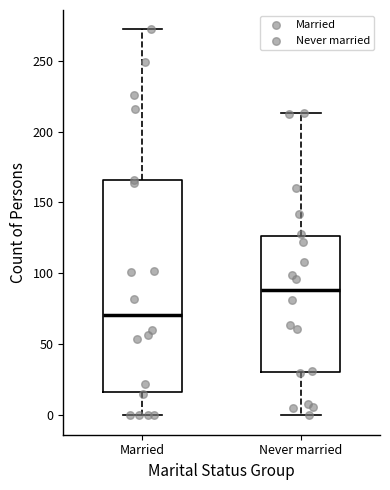

Which box has the highest median line?

Never married